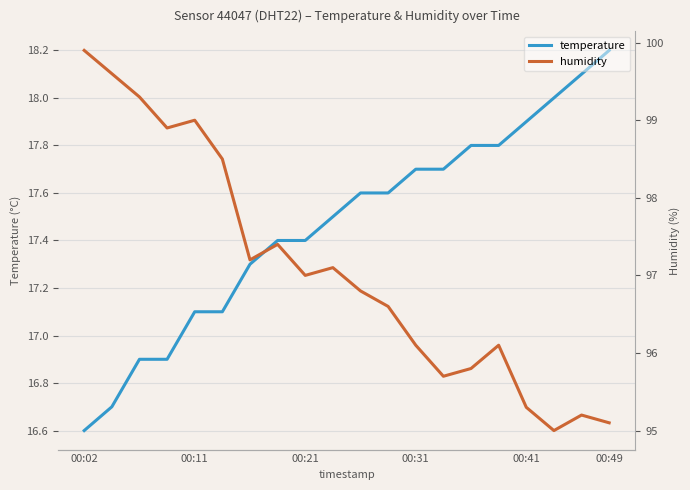

Does the chart display data point markers on the line(s)?

No